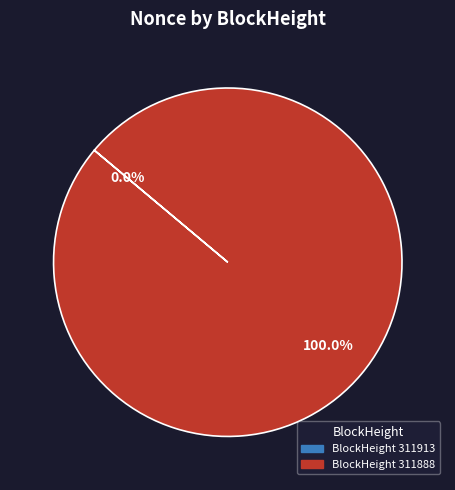

What is the total percentage of 311888 and 311913?

100.0%